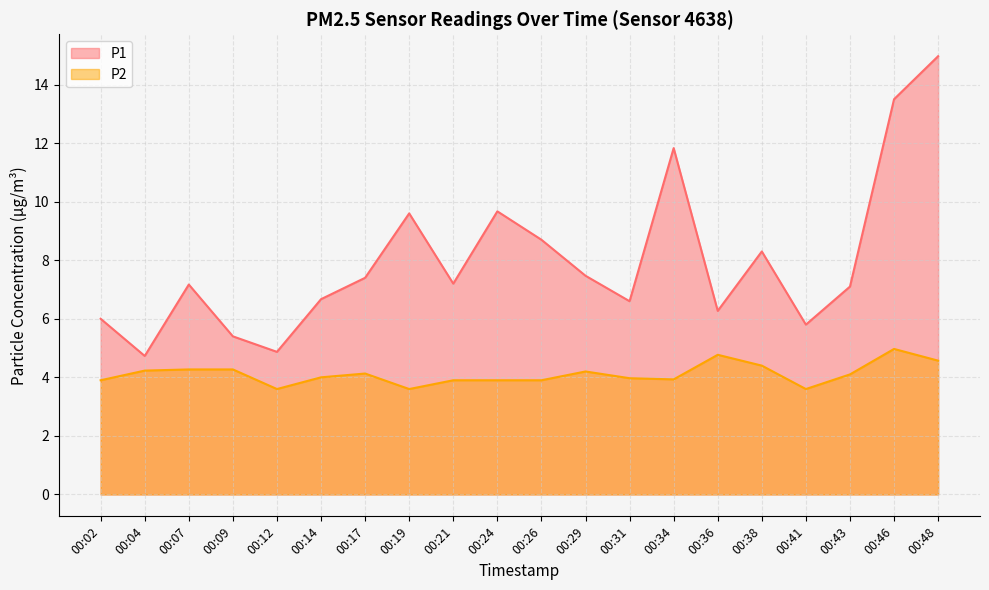

How many lines are shown in the chart?

2